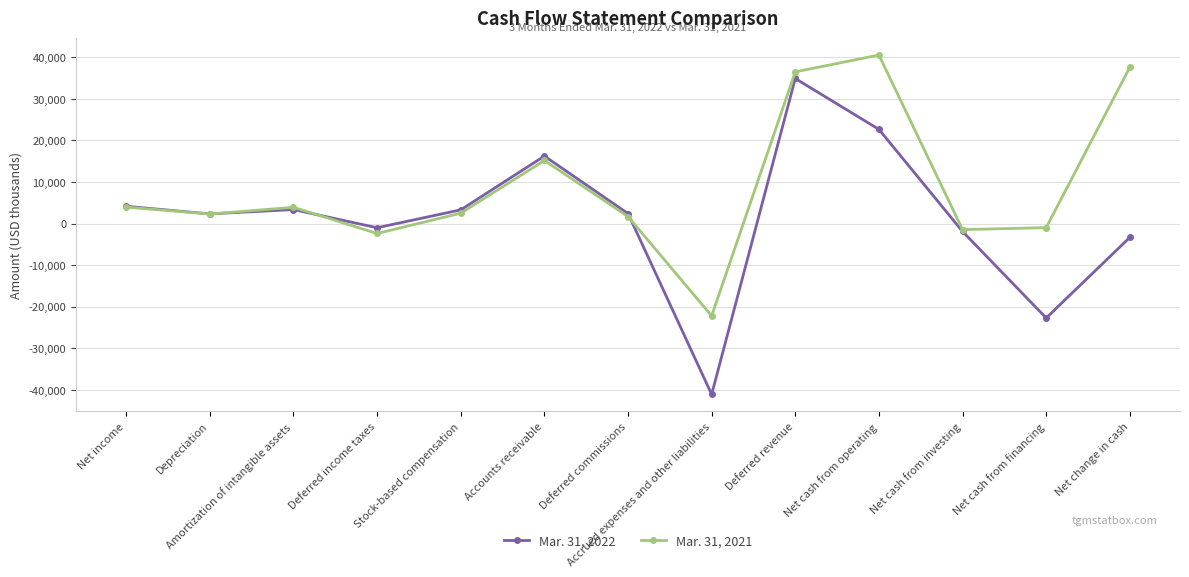

Which series has the largest total across all categories?

Mar. 31, 2021